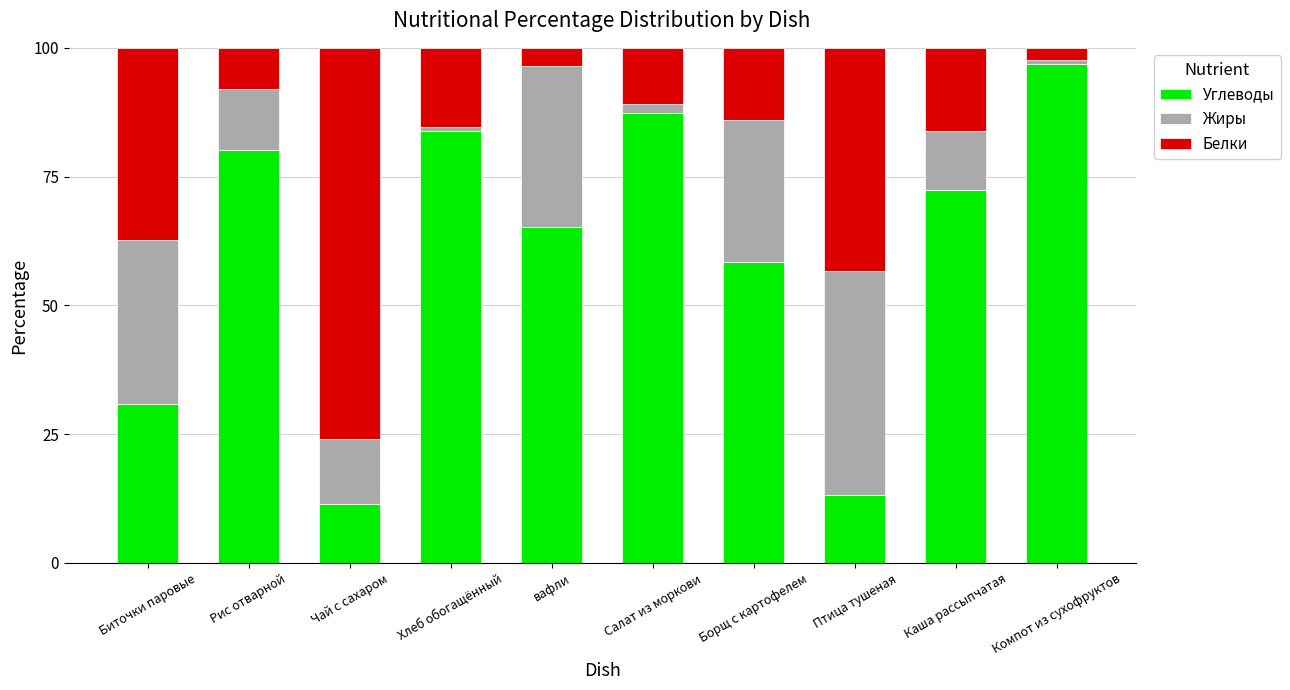

What is the total value across all series at Чай с сахаром?

100.0